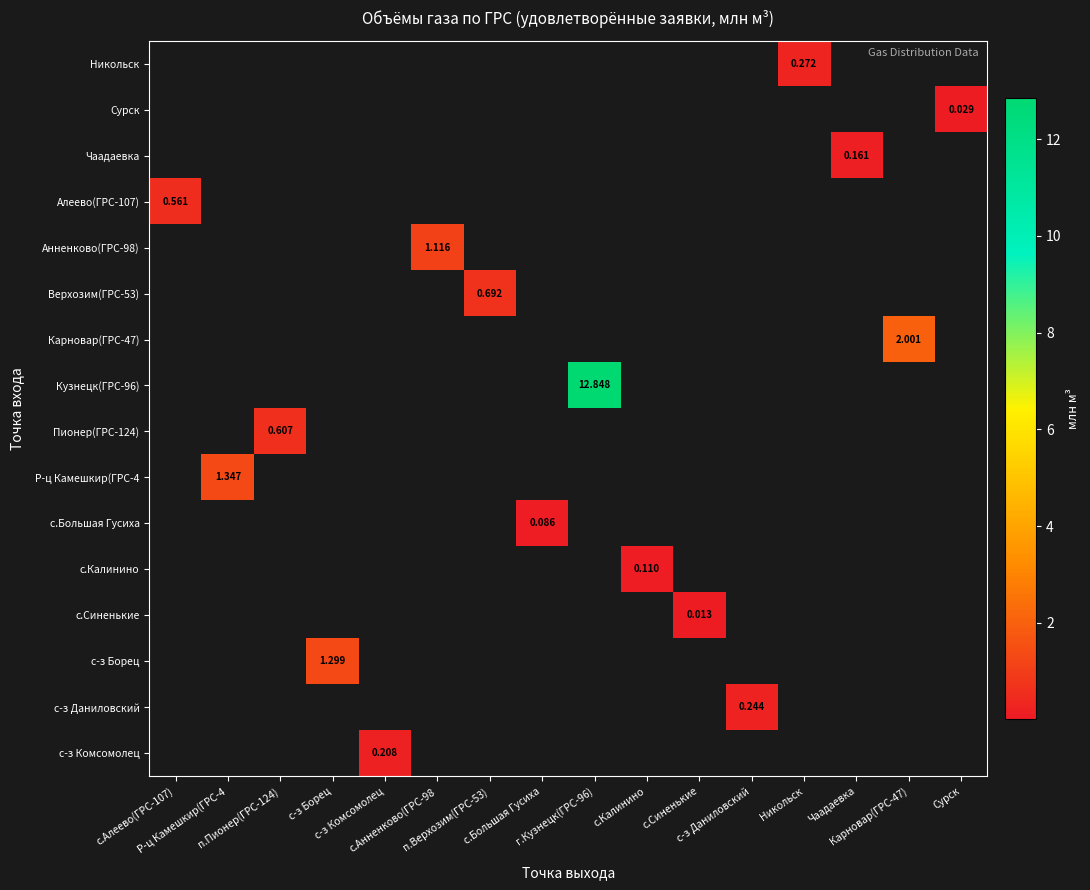

How many series are shown in this chart?

16